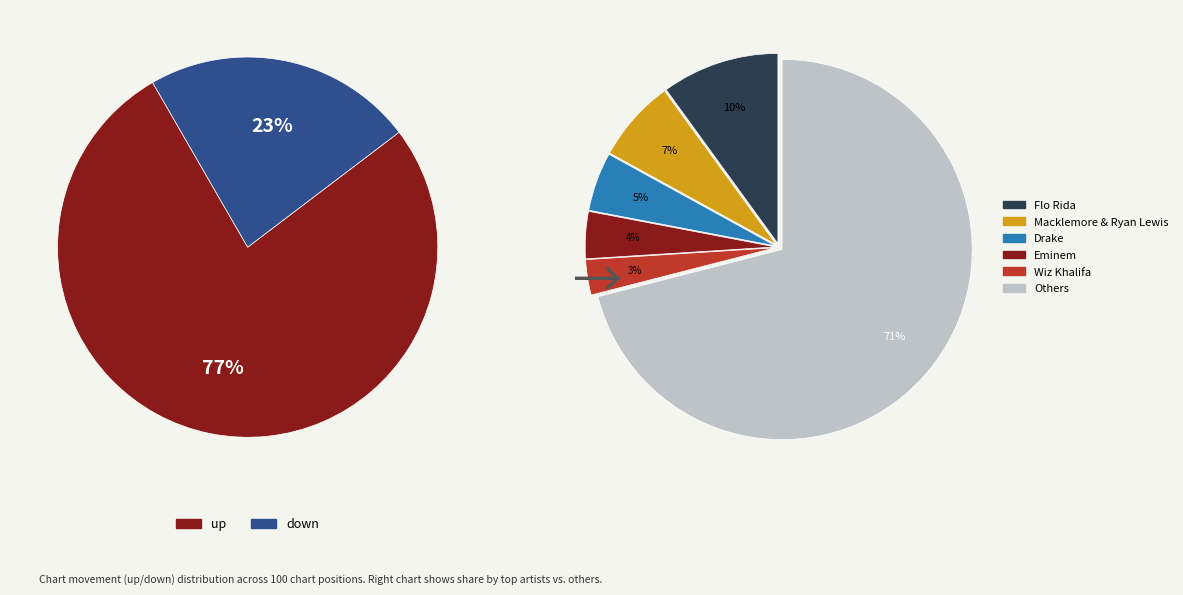

To the nearest percent, what is the difference between the up and down slice percentages?

54%